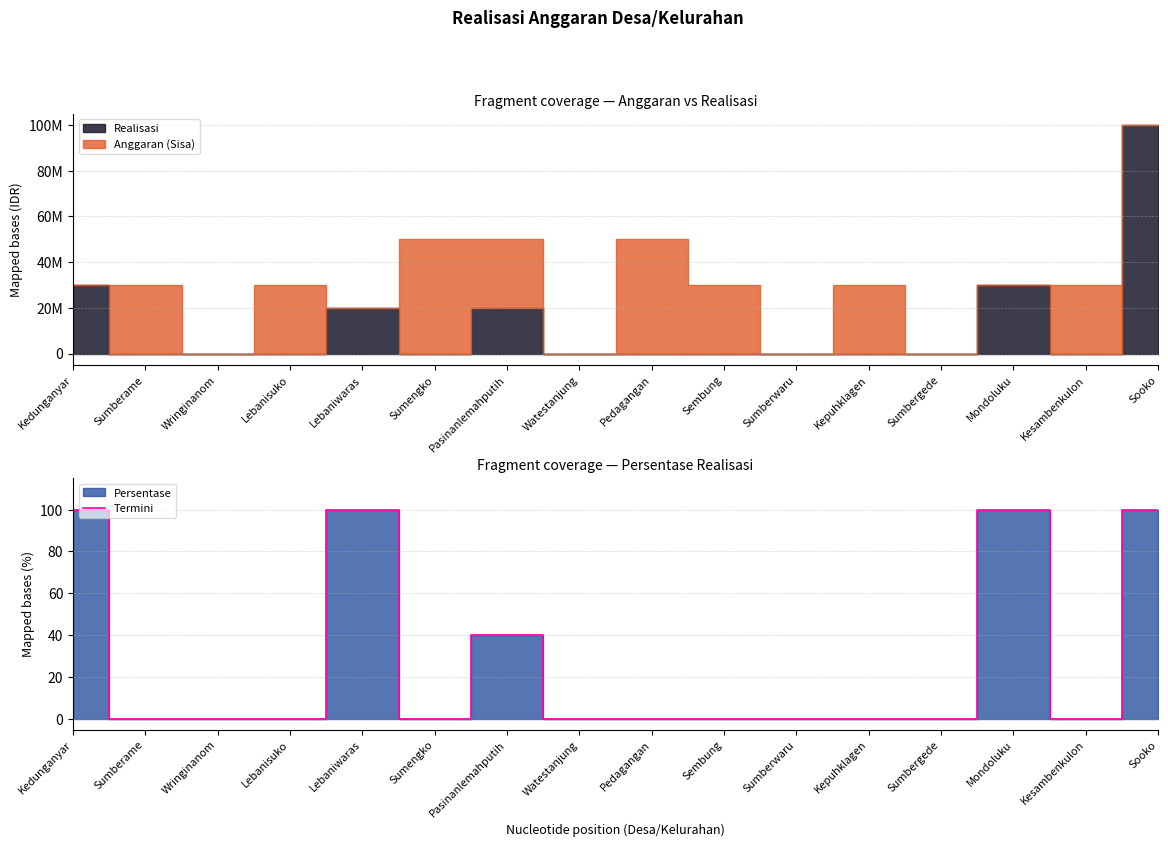

Between Watestanjung and Sumbergede, which is larger?

Watestanjung